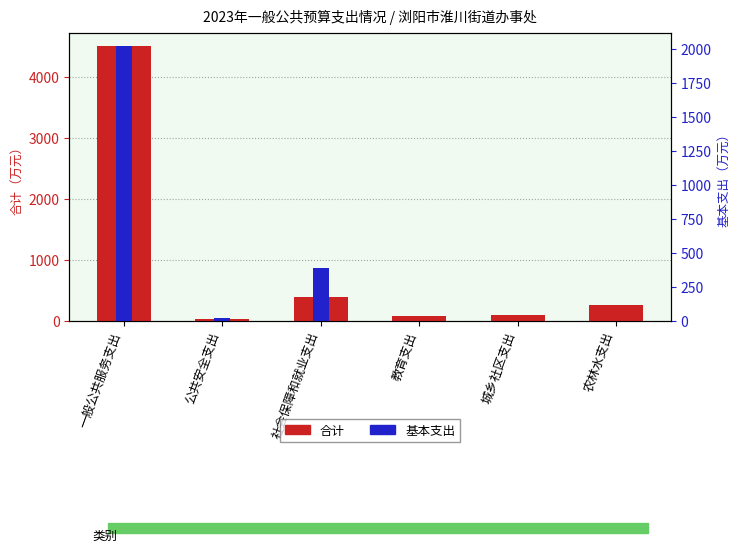

How many values in the 合计 series are below 260?

3